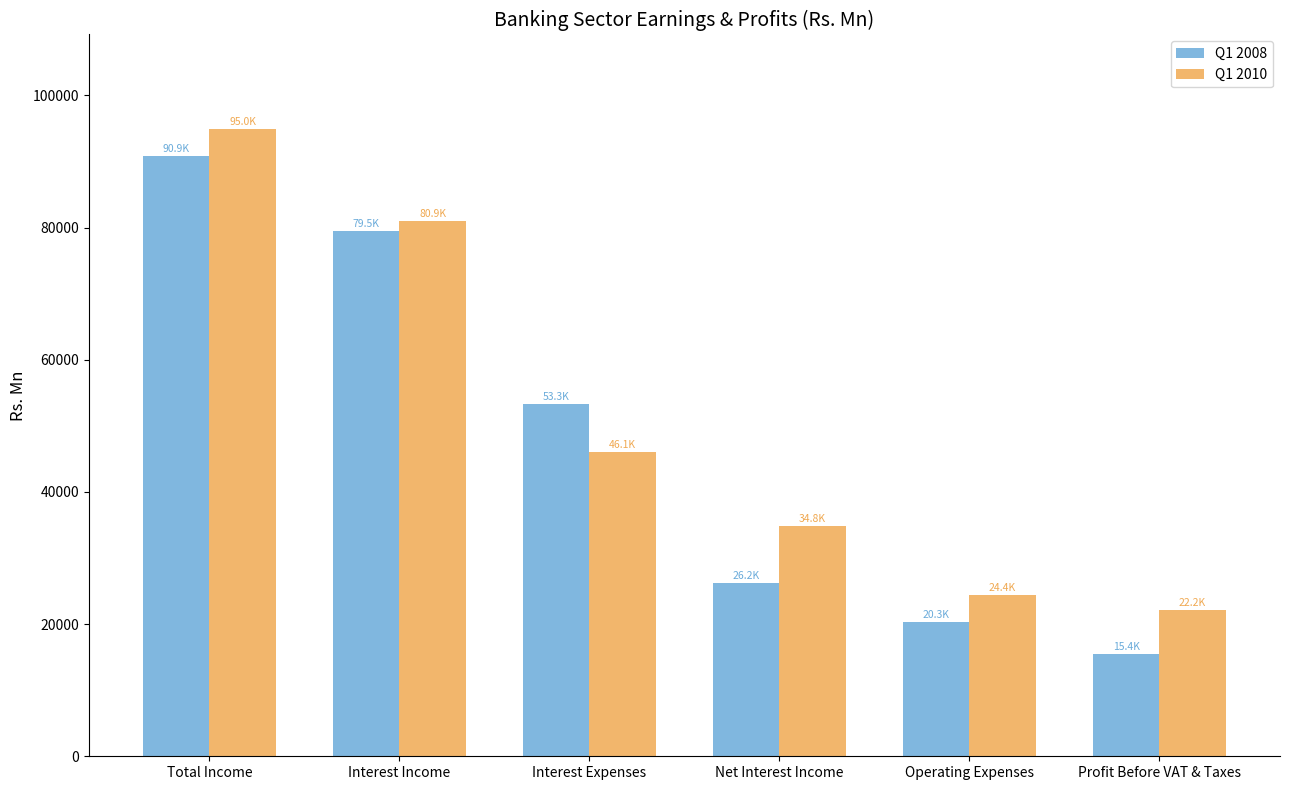

At which category does the chart reach its peak across all series?

Total Income